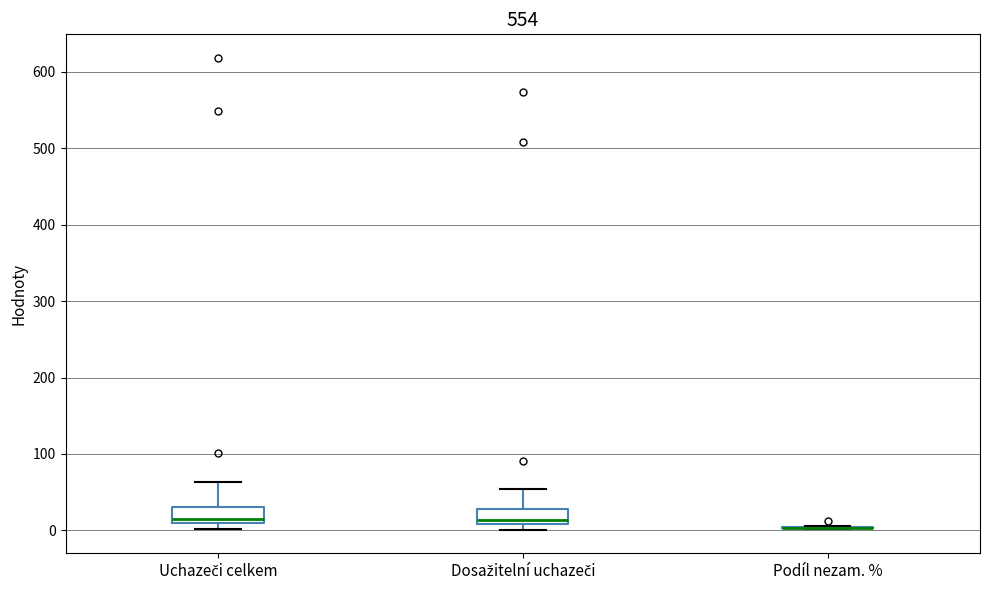

Where does the upper whisker of the box for Dosažitelní uchazeči end on the y-axis? The values are not printed on the chart, so give them approximately, as read against the axis.

50